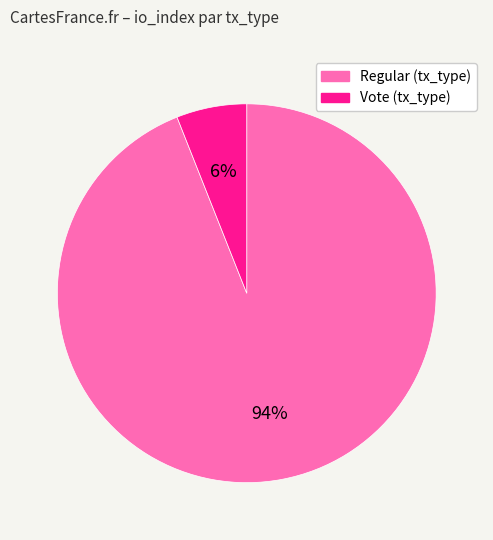

To the nearest percent, what is the difference between the largest and smallest slice percentages?

88%